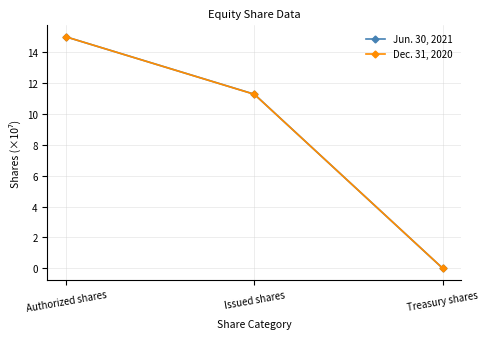

Which category has the highest value across all series?

Authorized shares